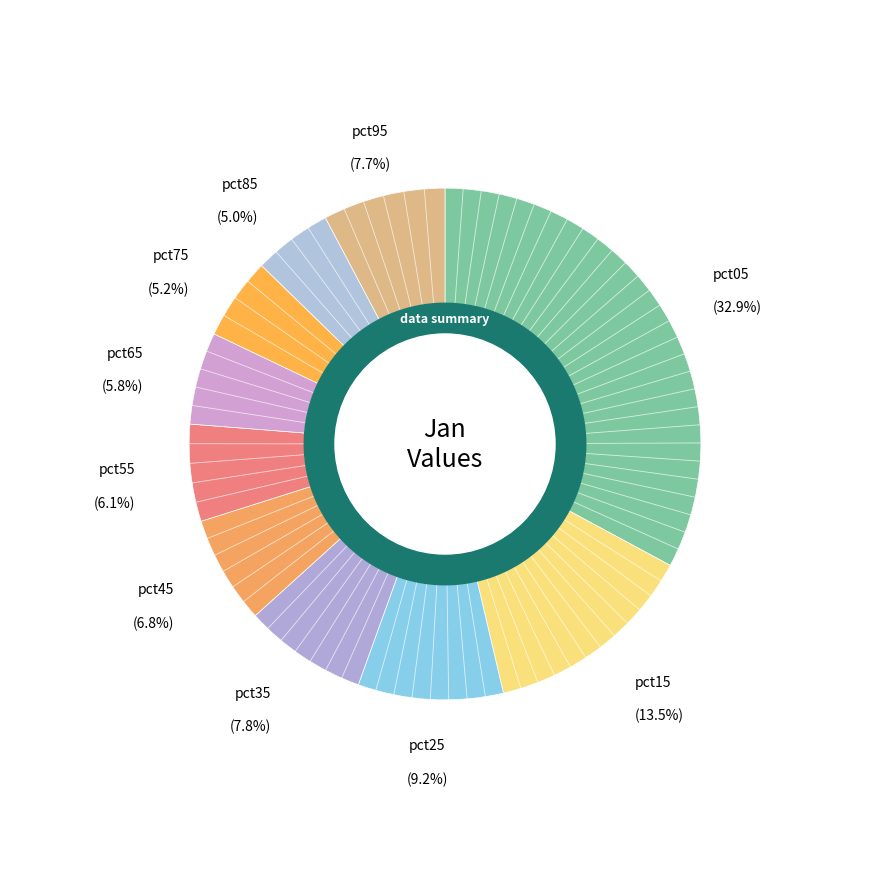

Is there a majority slice in this chart?

No